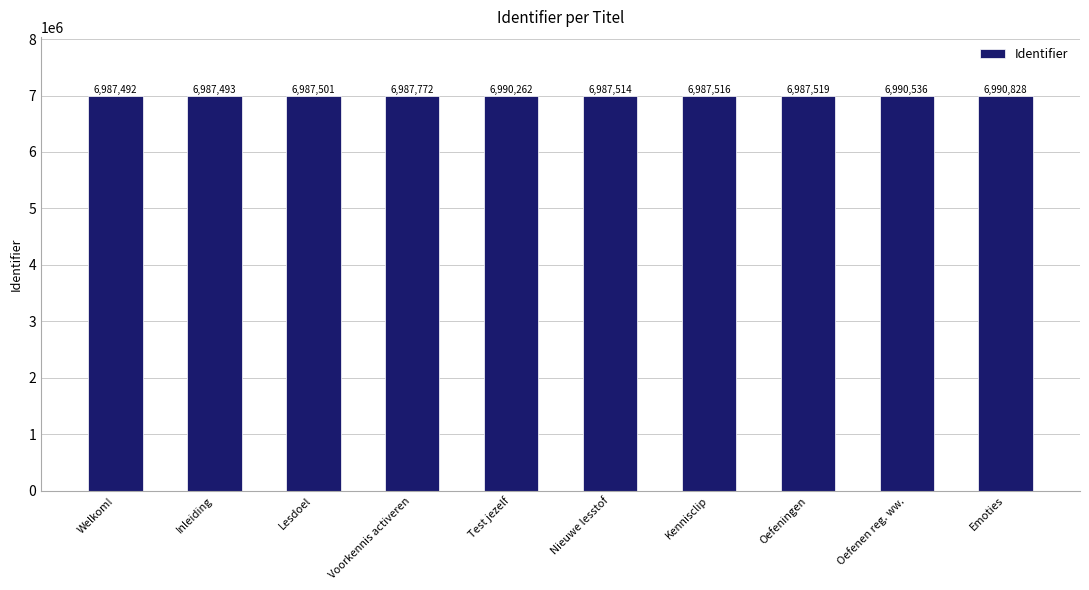

The chart shows a value of 9284788 at Oefeningen. True or false?

False